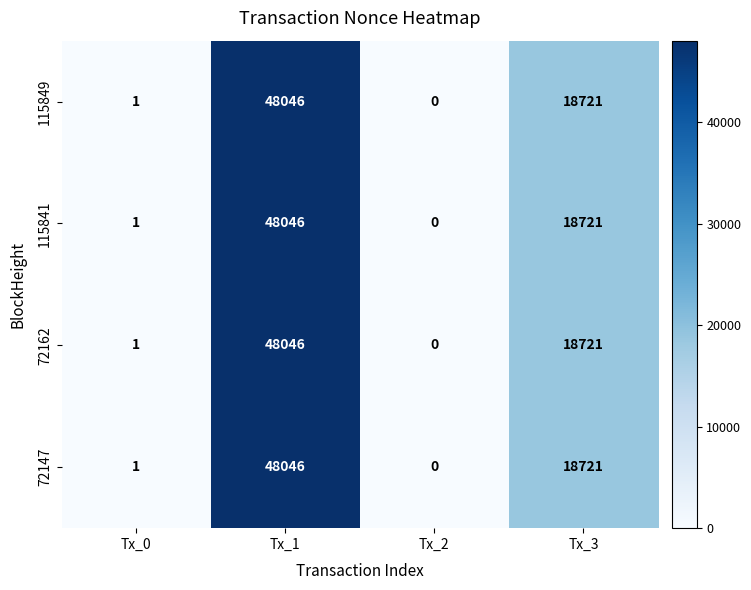

List the labels in order of 72162 value, largest first.

Tx_1, Tx_3, Tx_0, Tx_2